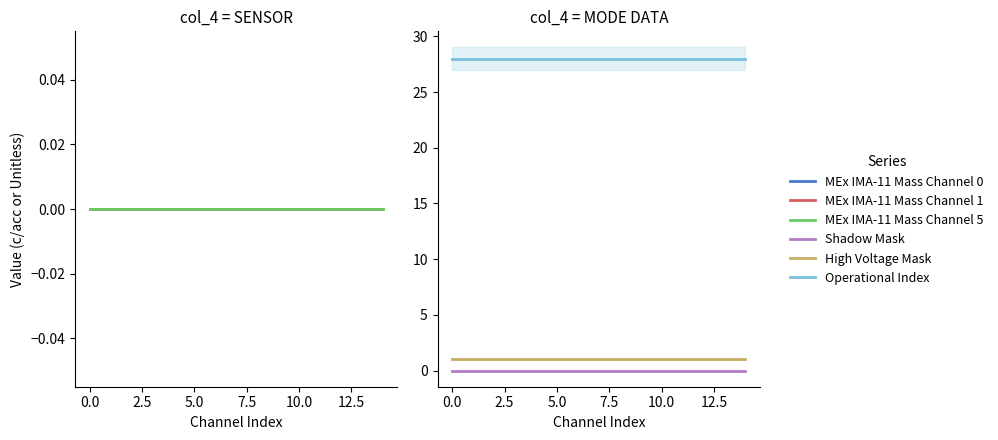

Reading left to right, what are all the values shown in this chart?

MEx IMA-11 Mass Channel 0: 0	0	0	0	0	0	0	0	0	0	0	0	0	0	0
MEx IMA-11 Mass Channel 1: 0	0	0	0	0	0	0	0	0	0	0	0	0	0	0
MEx IMA-11 Mass Channel 5: 0	0	0	0	0	0	0	0	0	0	0	0	0	0	0
Shadow Mask: 0	0	0	0	0	0	0	0	0	0	0	0	0	0	0
High Voltage Mask: 1	1	1	1	1	1	1	1	1	1	1	1	1	1	1
Operational Index: 28	28	28	28	28	28	28	28	28	28	28	28	28	28	28